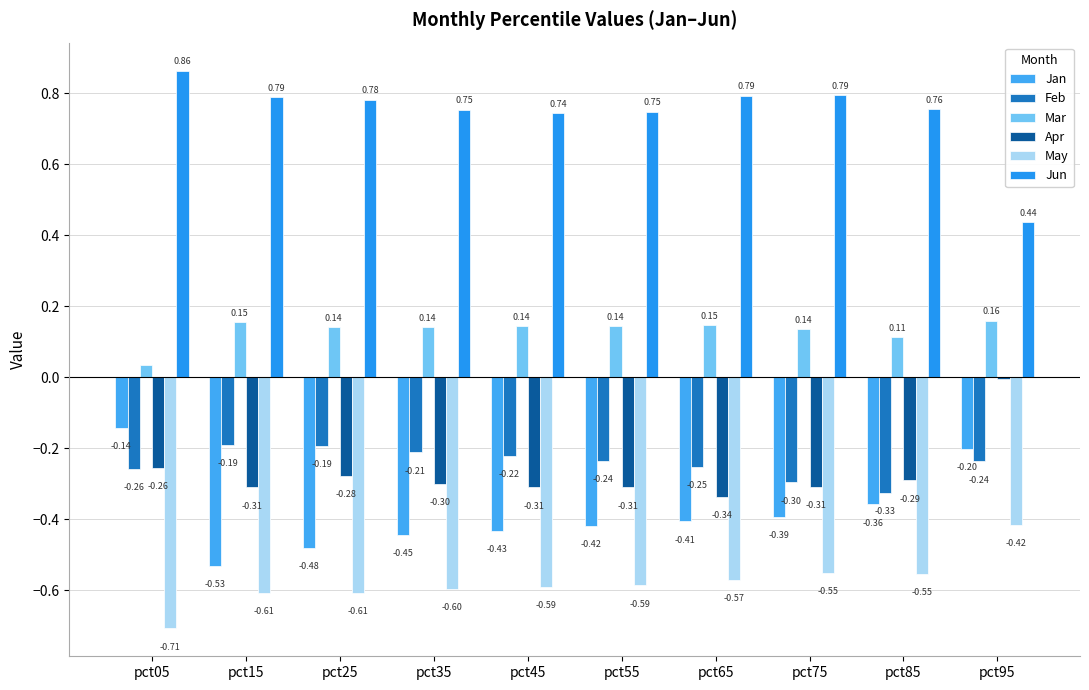

How many categories are shown in the chart?

10